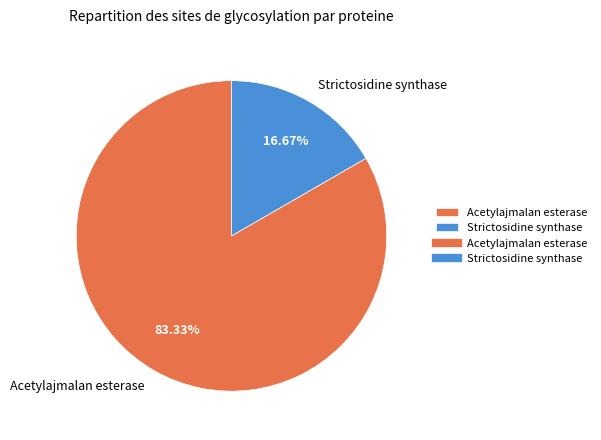

Which slice is the smallest?

Strictosidine synthase